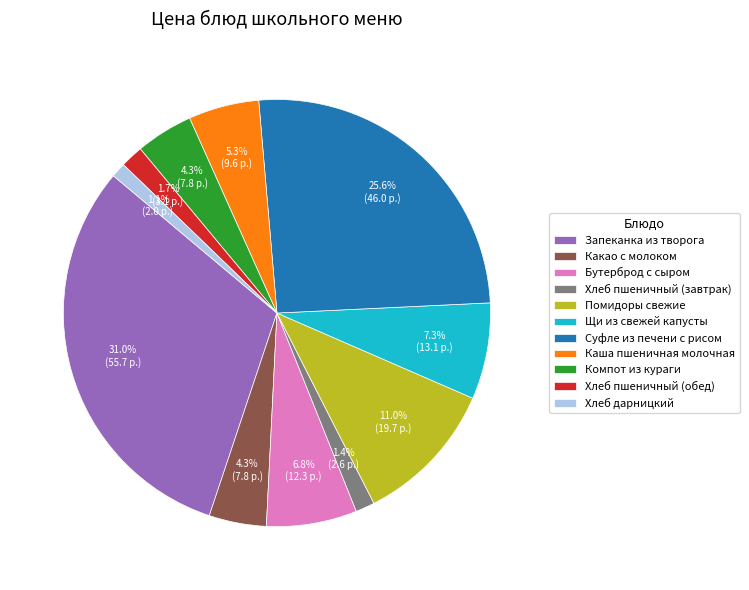

Does Какао с молоком account for over 50% of the chart?

No